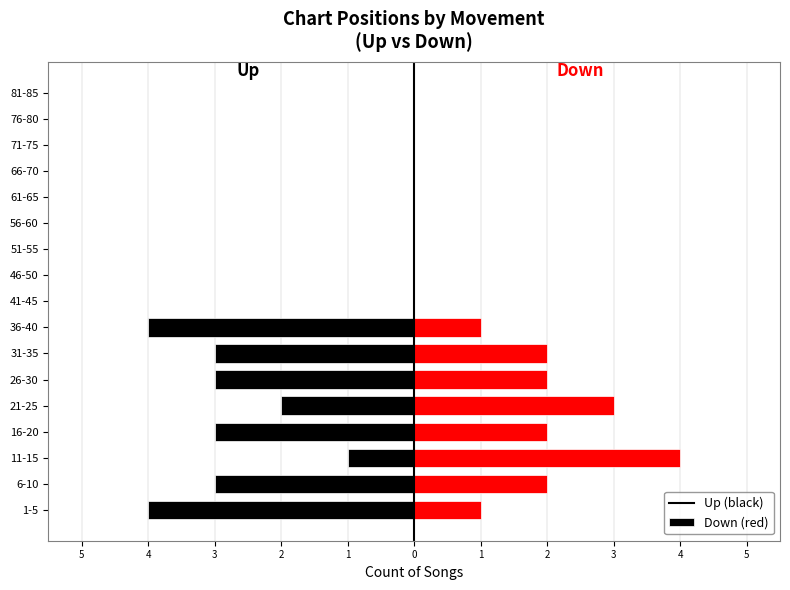

Which series has the largest range (max minus min)?

up